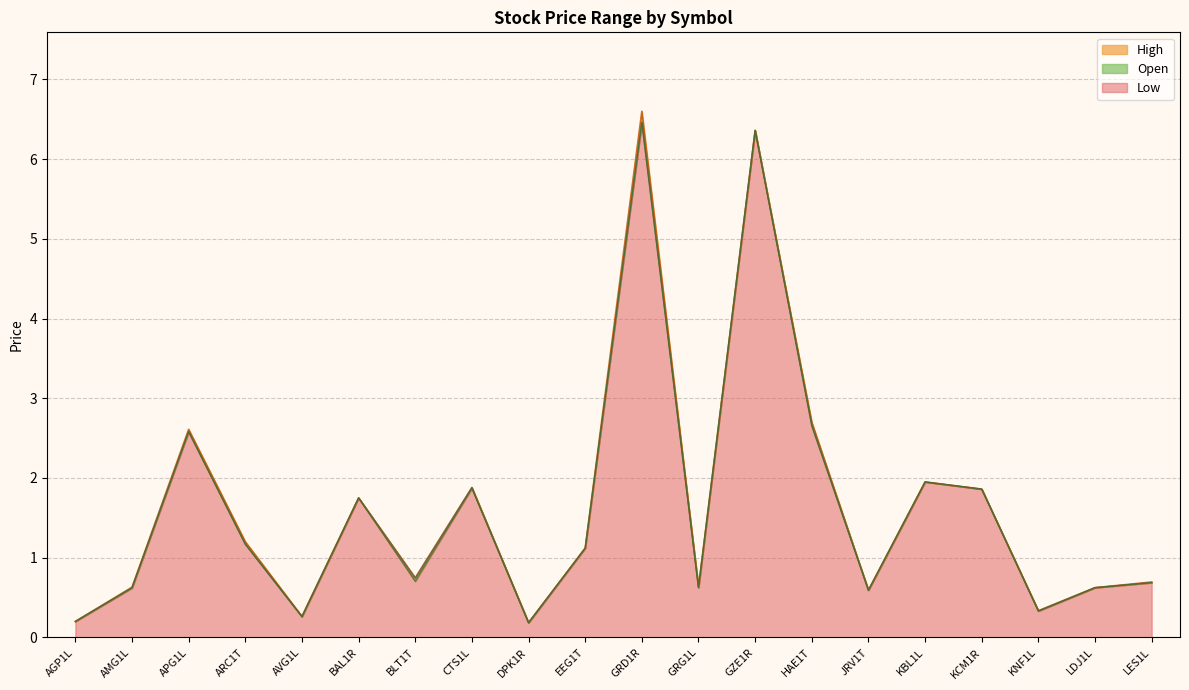

The Low series shows 0.2 at AGP1L. True or false?

True